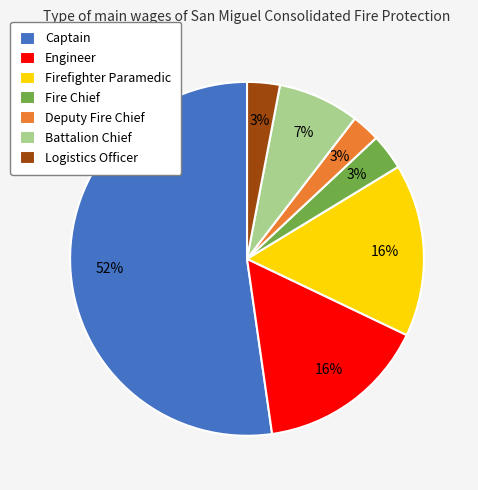

Which slice represents more than half of the pie?

Captain